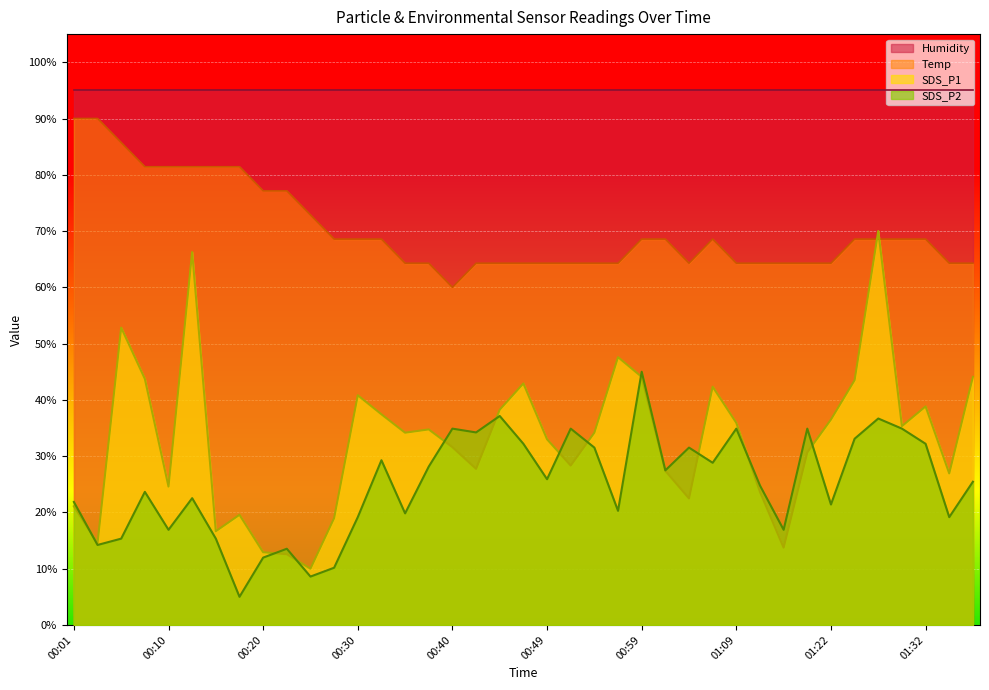

Which category has the lowest value in the Temp series?

00:40